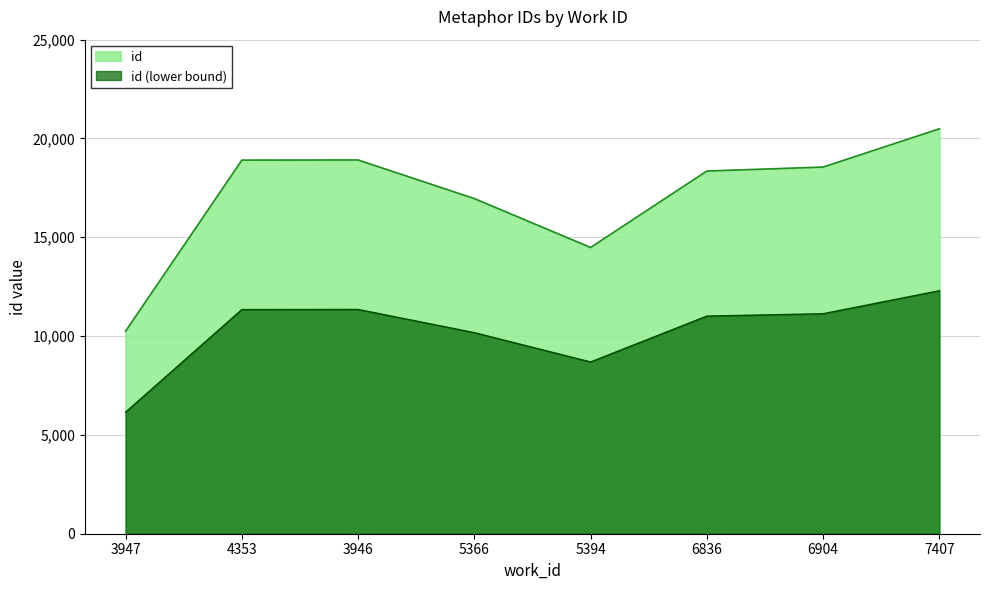

Does the chart display data point markers on the line(s)?

No